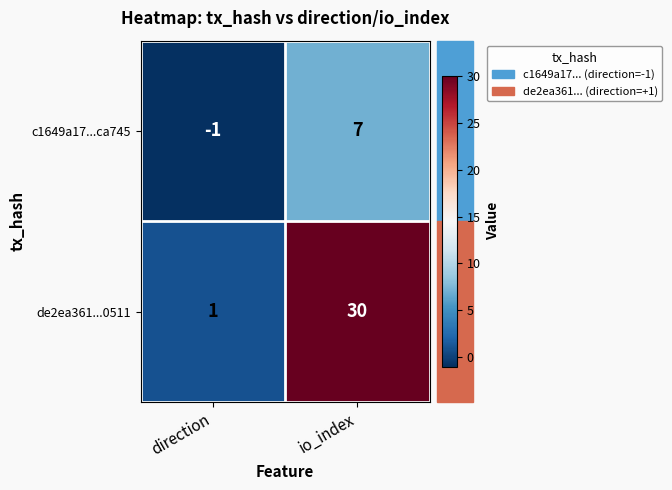

What is the average value of the c1649a17...ca745 series?

3